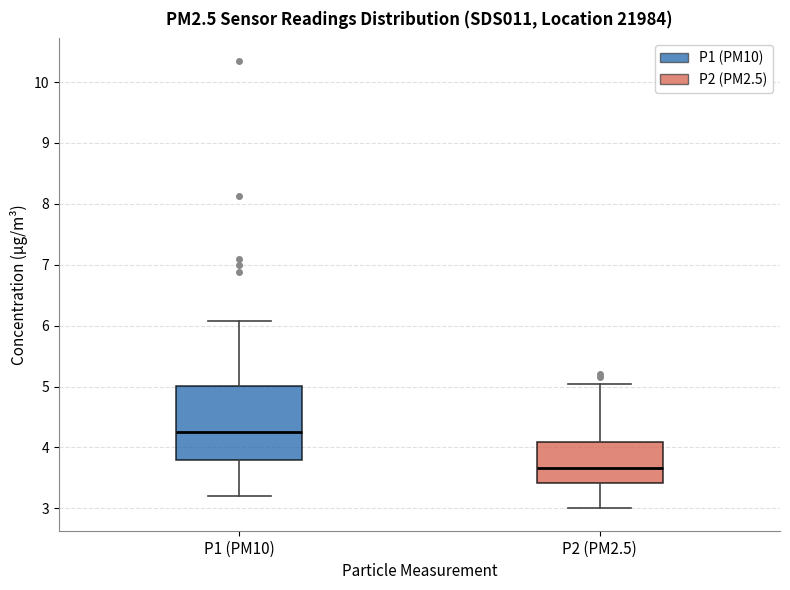

Comparing the boxes themselves (not the whiskers), which one is the tallest?

P1 (PM10)